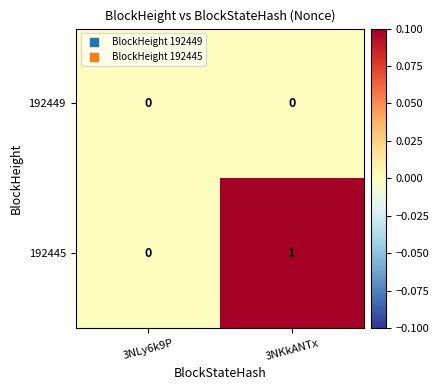

At which category is the sum across all series the highest?

3NKkANTx